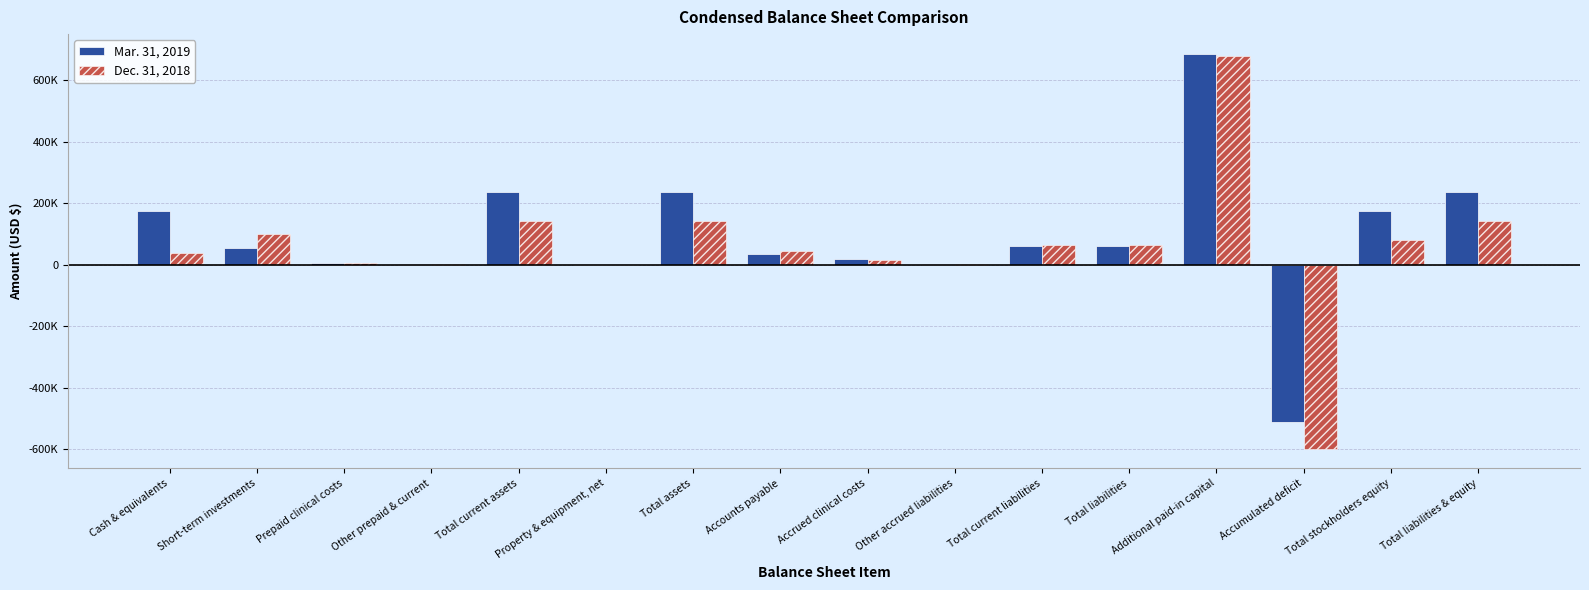

At how many categories does at least one series exceed 7940?

11